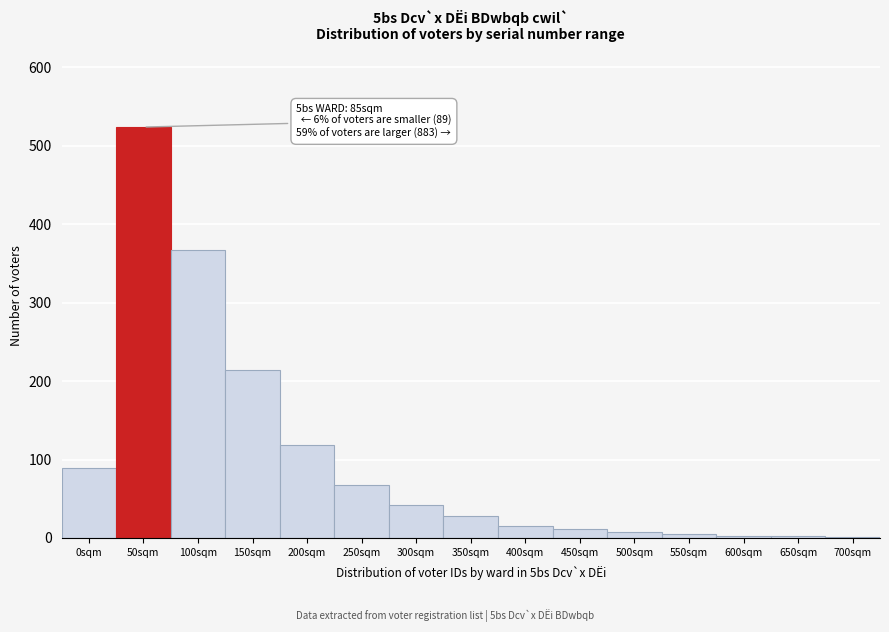

What is the approximate value at 150sqm, to the nearest 50?

200